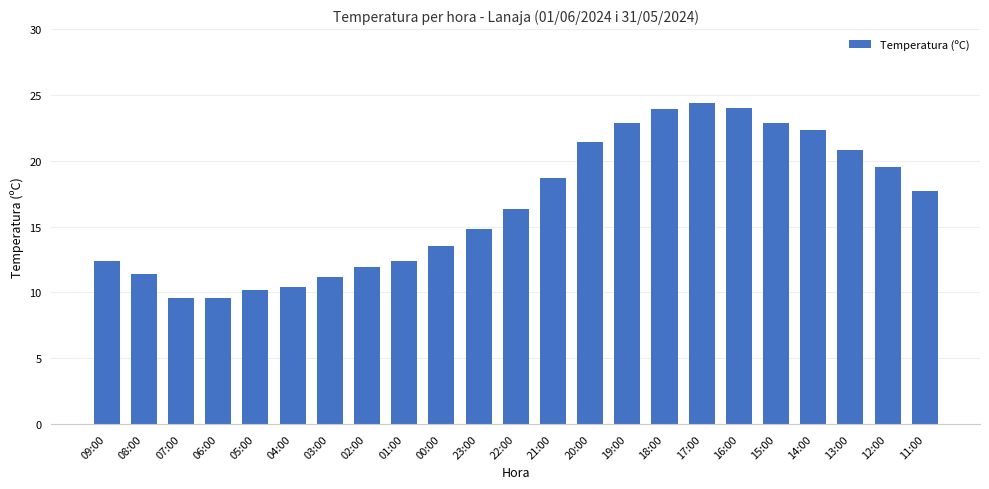

Are the bars horizontal?

No